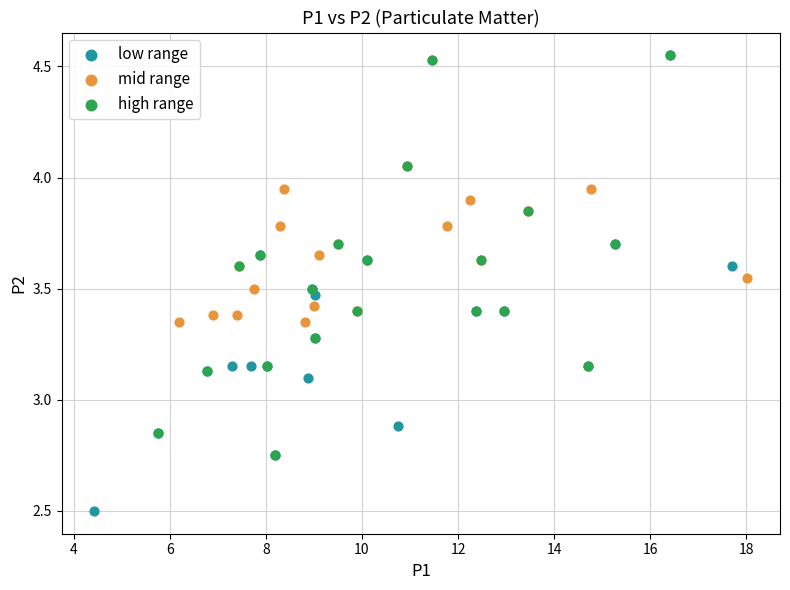

Which series has the widest spread of Y values?

low range